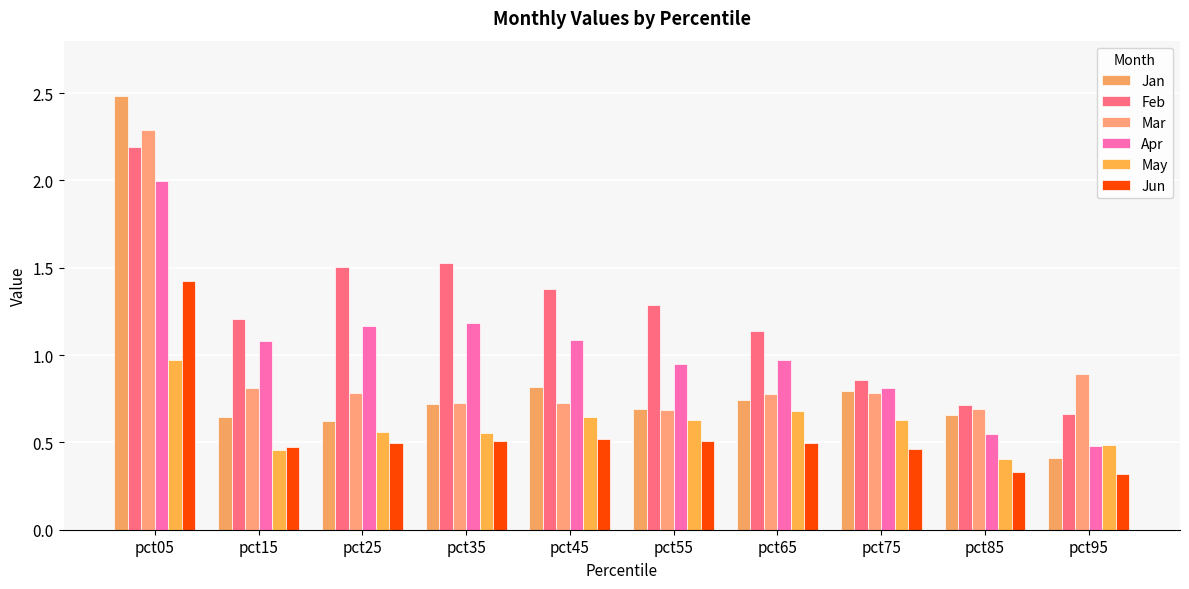

What is the spread (max minus min) of values at pct05?

1.5